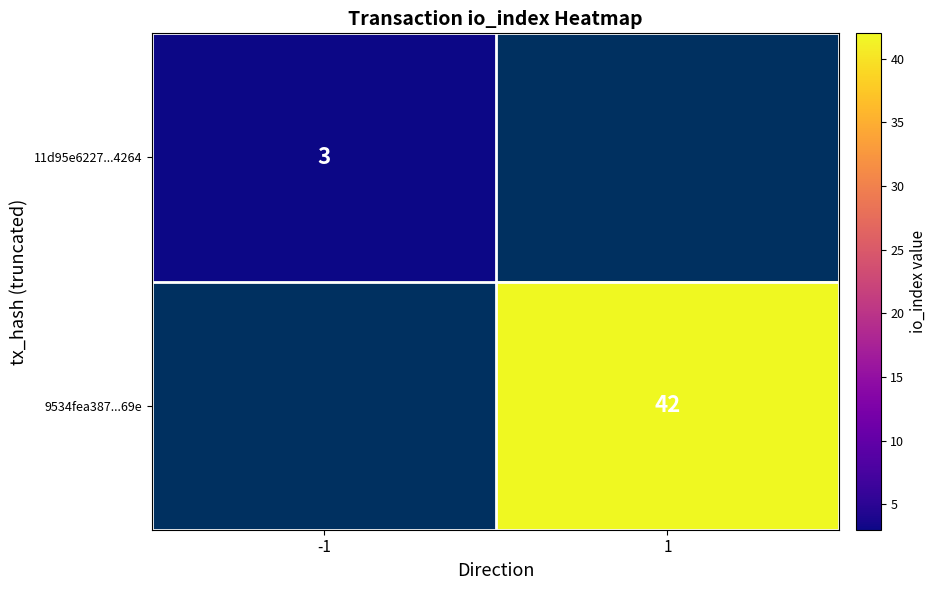

True or false: 11d95e6227...4264 has a value of 3 at -1.

True